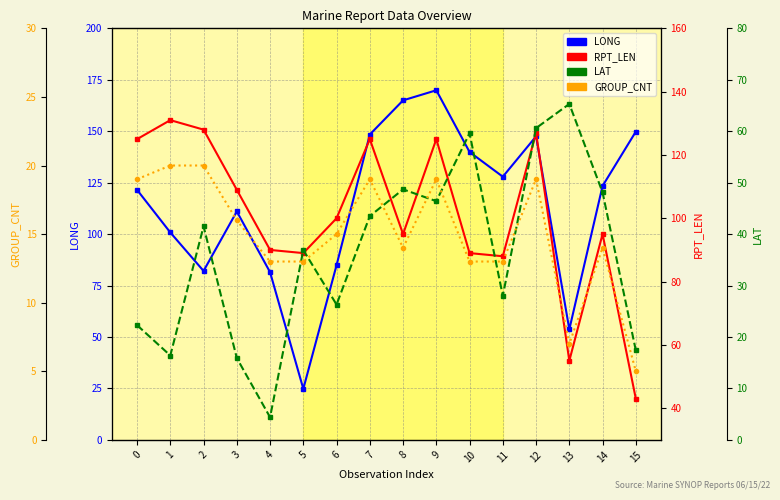

Which label corresponds to the largest value in the chart?

9